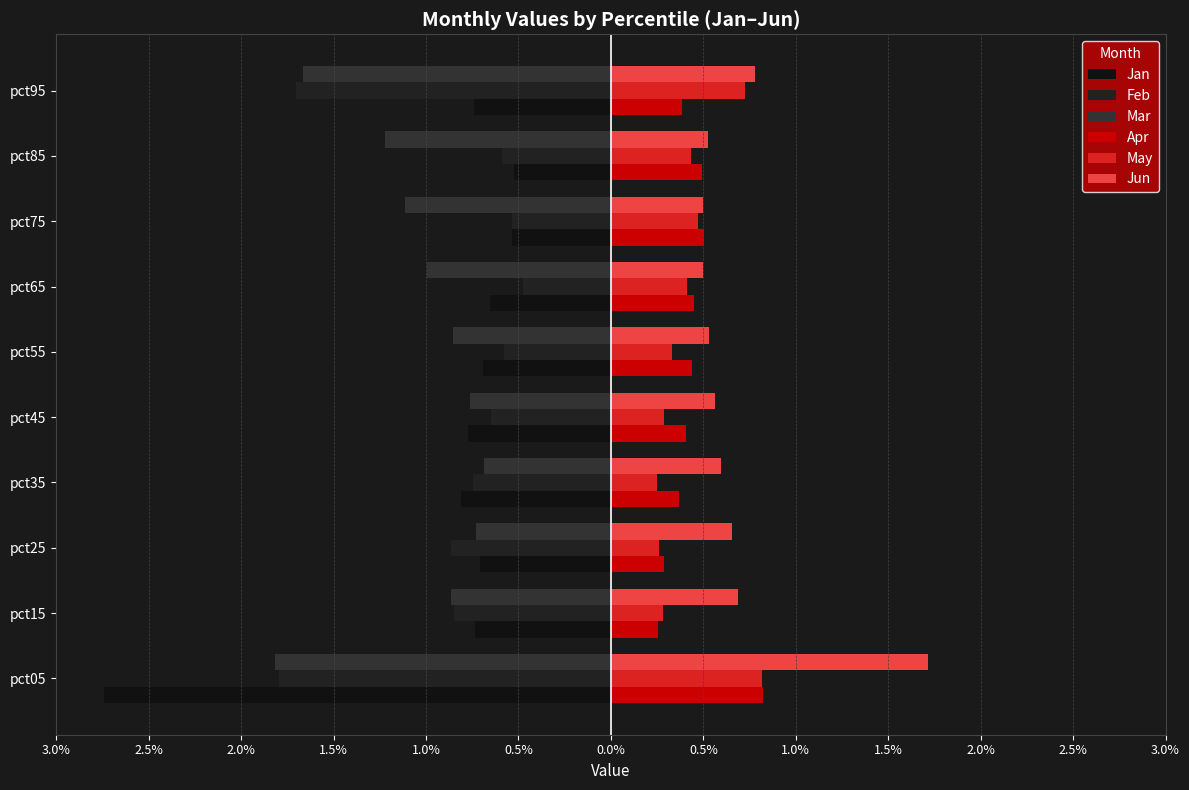

What is the value of the May bar at the 4th from the left?

0.3